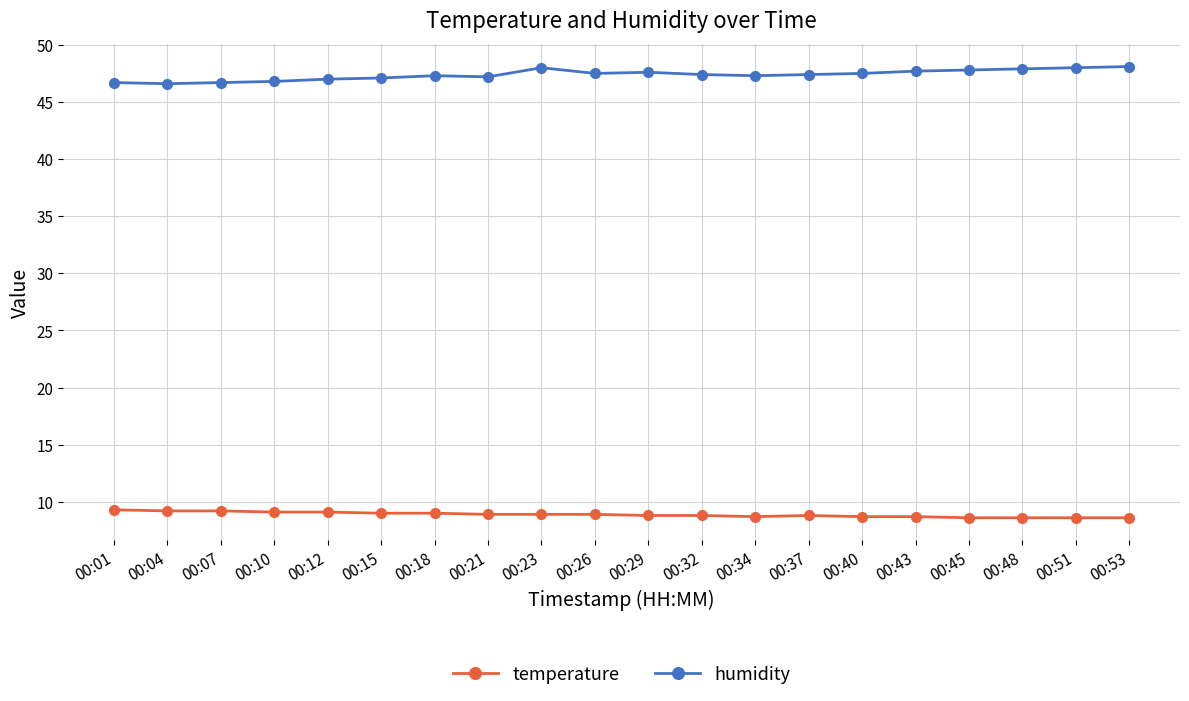

Which series has the largest total across all categories?

humidity